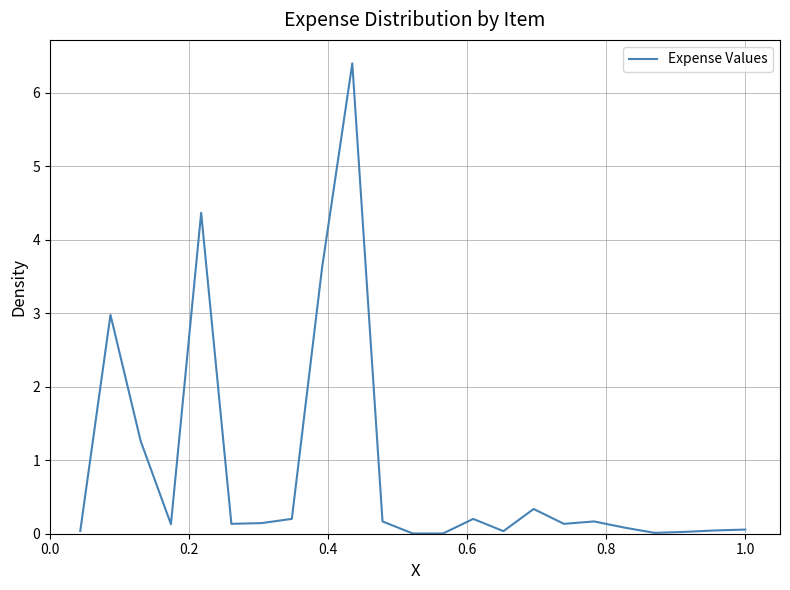

What is the greatest value displayed?

6.4